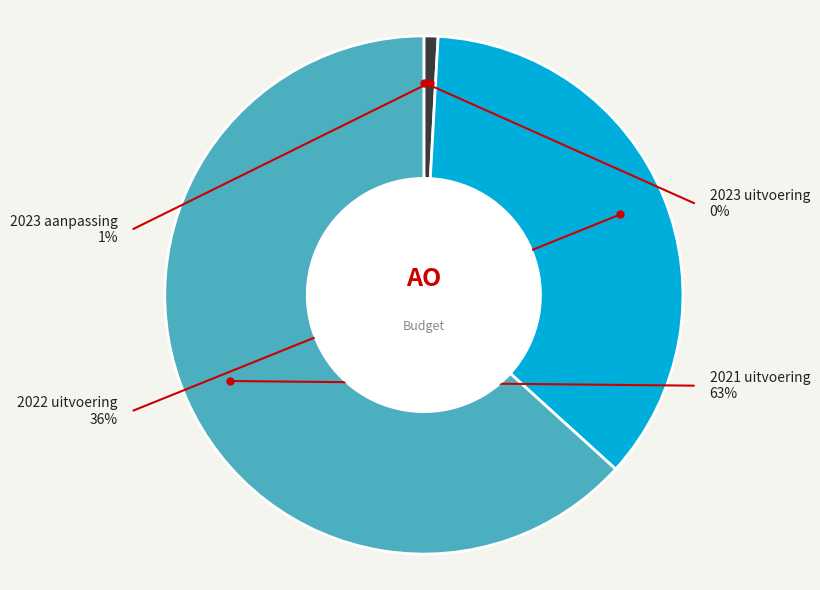

True or false: 2023 uitvoering accounts for 0% of the total.

True